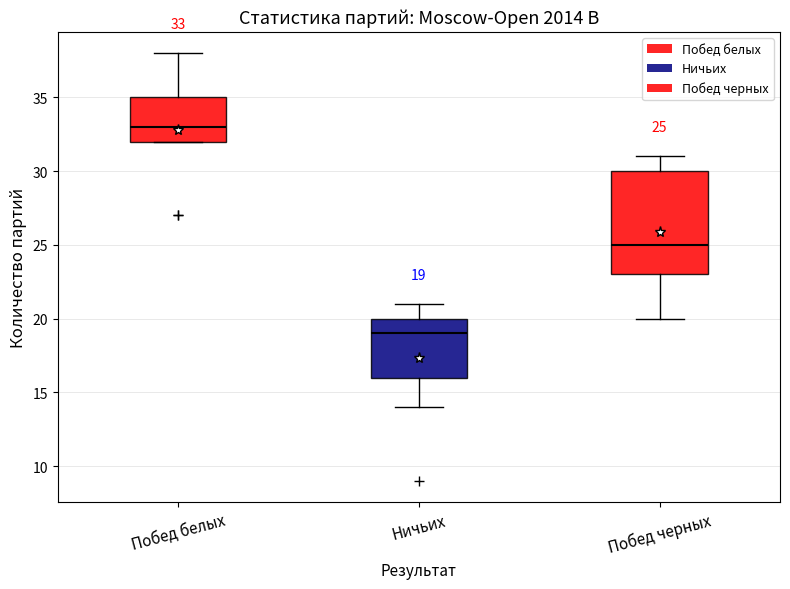

Which box has the highest median line?

Побед белых